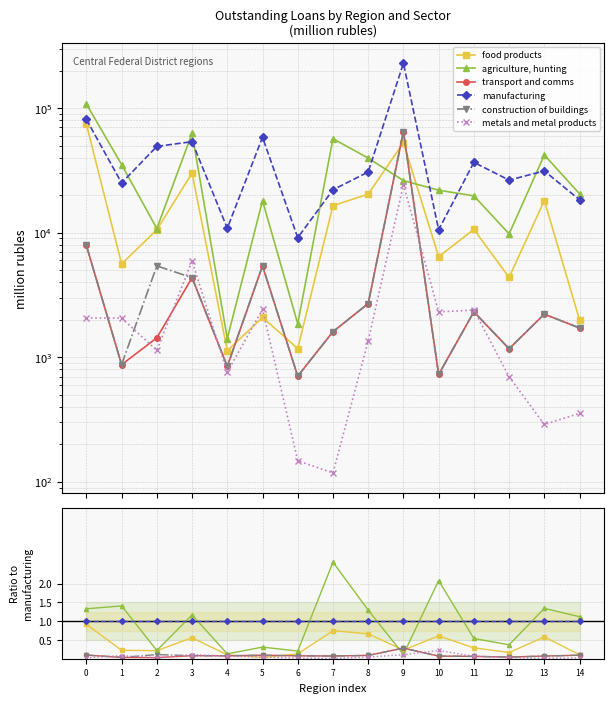

At 13, list the series in order from largest to smallest.

agriculture, hunting, manufacturing, food products, transport and comms, construction of buildings, metals and metal products